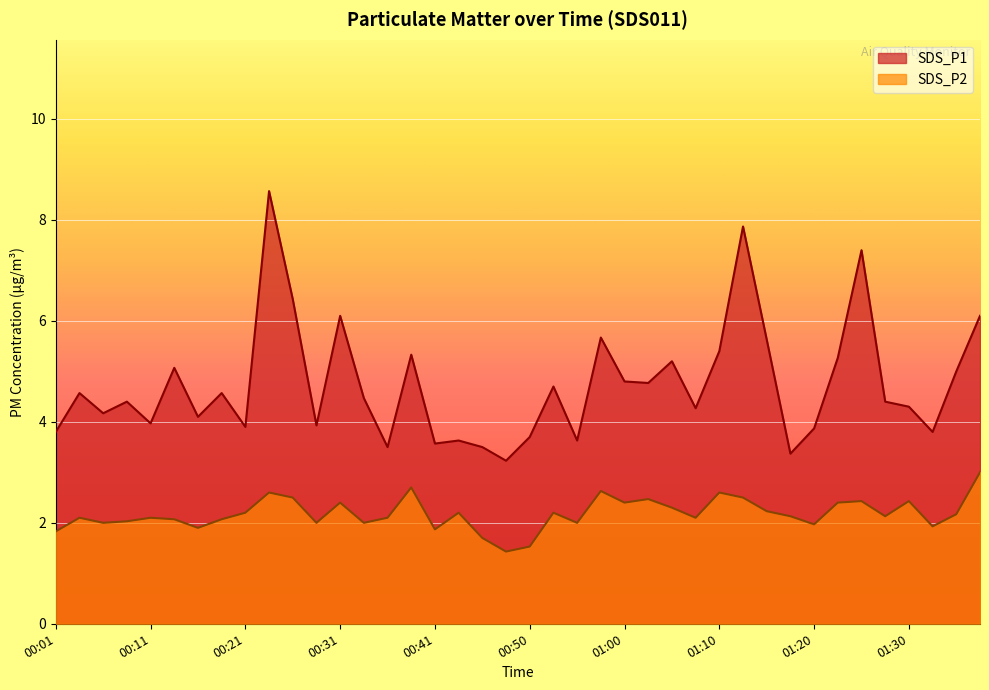

What are all the series names shown in the legend?

SDS_P1, SDS_P2